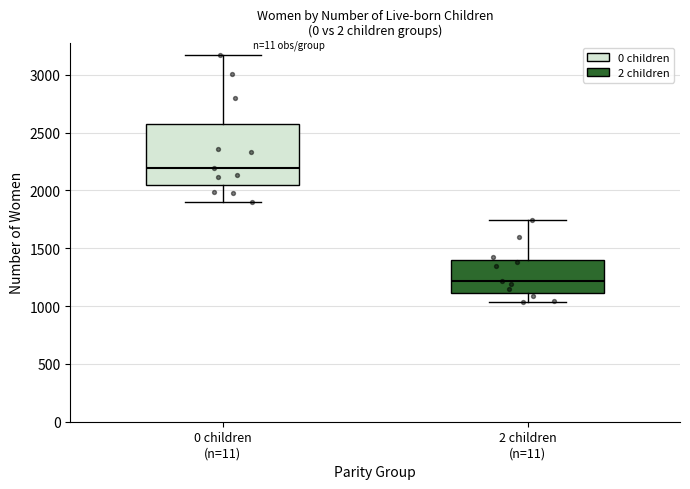

Where is the upper edge of the box for 2 children (n=11) on the y-axis? The values are not printed on the chart, so give them approximately, as read against the axis.

1400